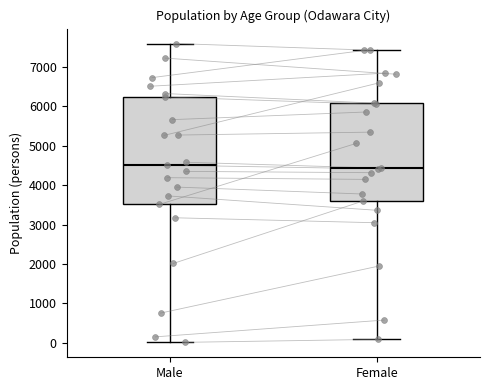

Where does the upper whisker of the box for Male end on the y-axis? The values are not printed on the chart, so give them approximately, as read against the axis.

7600